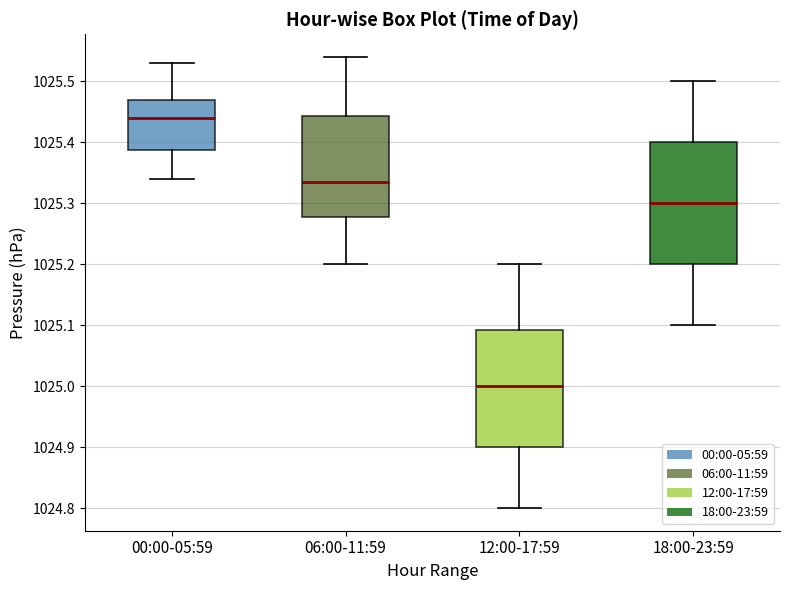

Reading left to right, read every box against the y-axis: the position of its median line, the range the box covers, and the ends of its whiskers. The values are not printed on the chart, so give them approximately, as read against the axis.

00:00-05:59: median 1025.44, box 1025.39 to 1025.47, whiskers 1025.34 to 1025.53
06:00-11:59: median 1025.34, box 1025.28 to 1025.44, whiskers 1025.20 to 1025.54
12:00-17:59: median 1025.00, box 1024.90 to 1025.09, whiskers 1024.80 to 1025.20
18:00-23:59: median 1025.30, box 1025.20 to 1025.40, whiskers 1025.10 to 1025.50